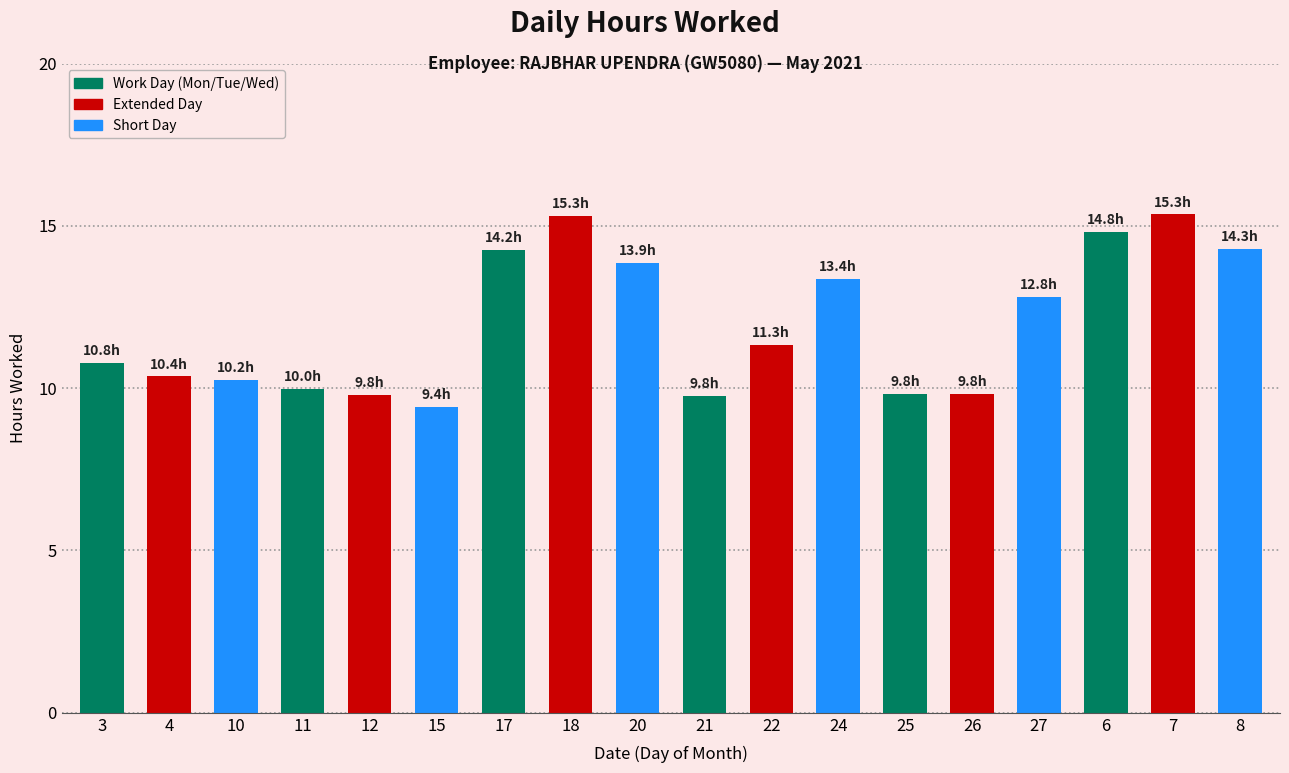

At which label does the data first exceed 11?

17